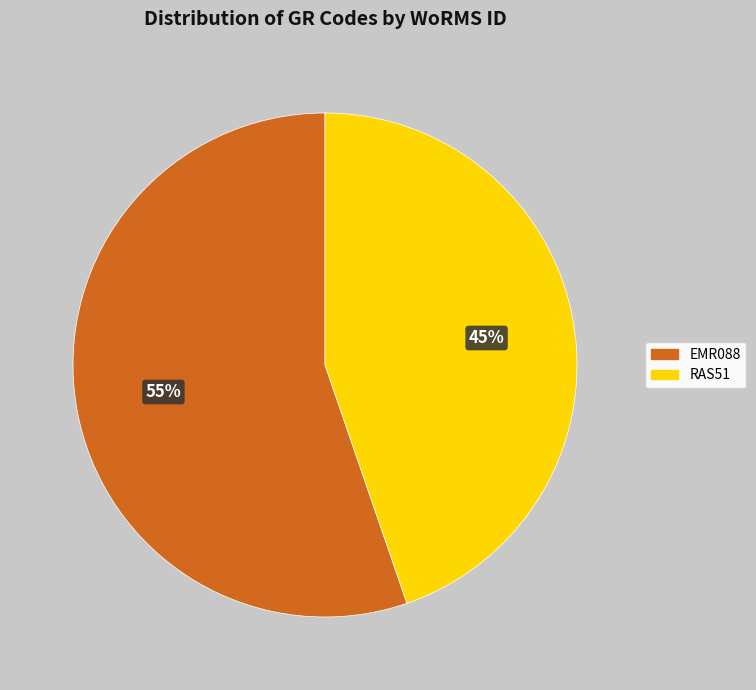

How many slices are in this pie chart?

2